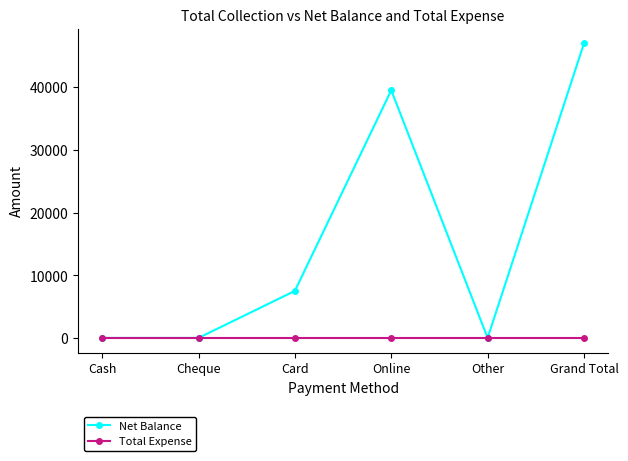

Reading left to right, extract all data points from this chart.

Net Balance: Cash=0	Cheque=0	Card=7500	Online=39500	Other=0	Grand Total=47000
Total Expense: Cash=0	Cheque=0	Card=0	Online=0	Other=0	Grand Total=0